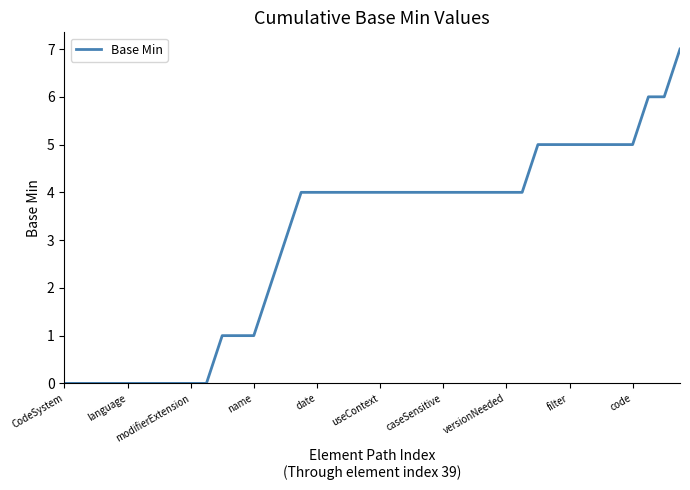

What is the difference between the maximum and minimum values?

7